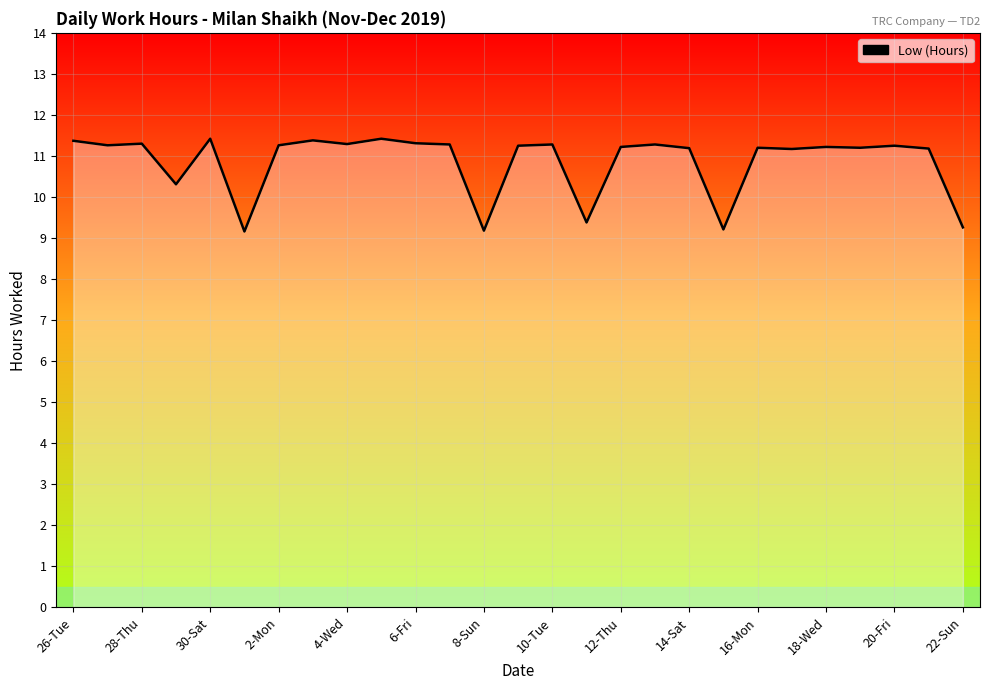

How many values are below 11?

6